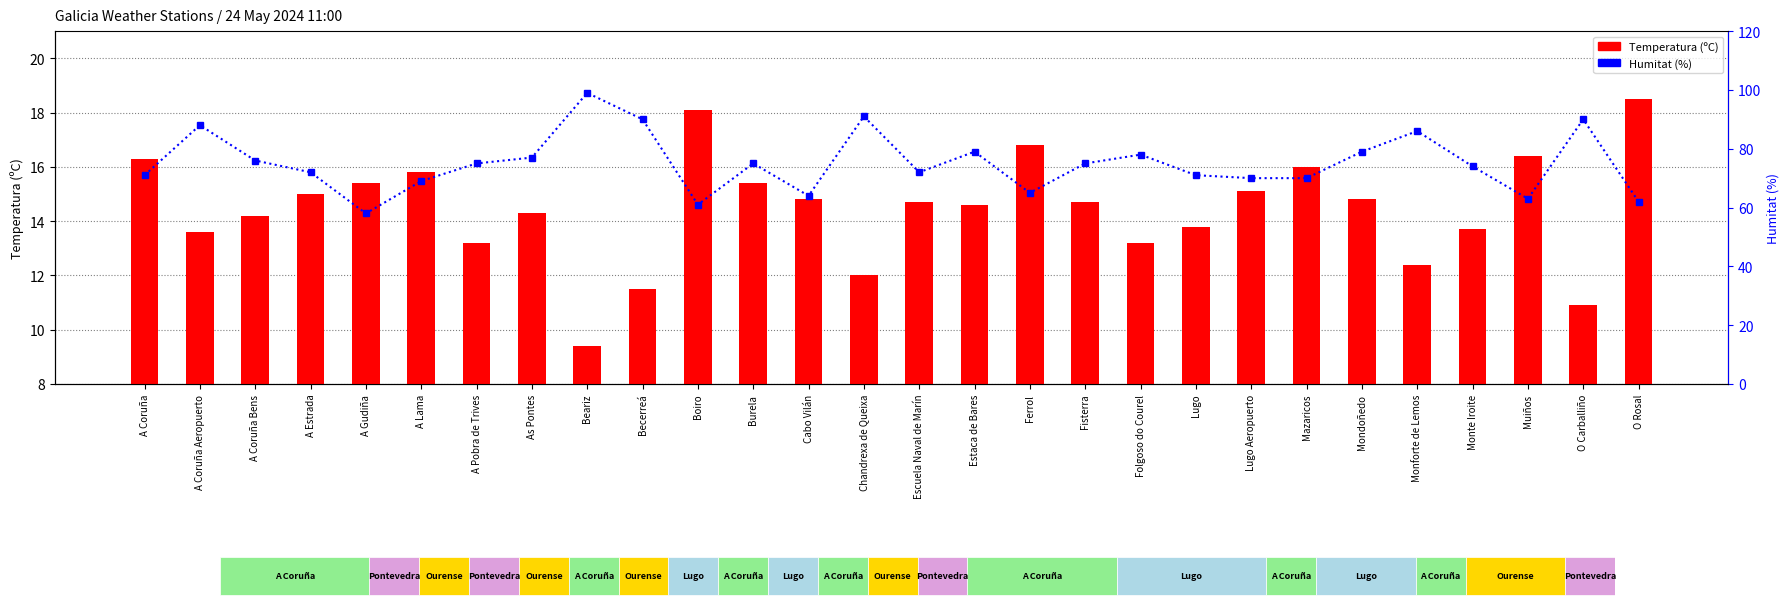

What is the total value across all series at O Rosal?

80.5